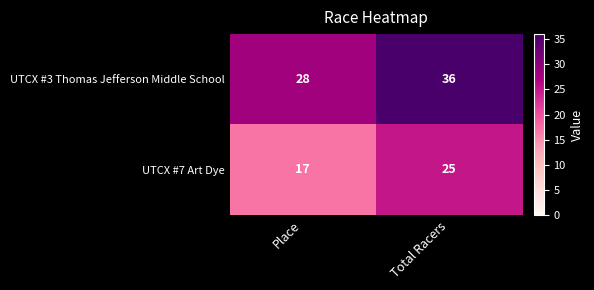

At how many categories does at least one series exceed 30?

1